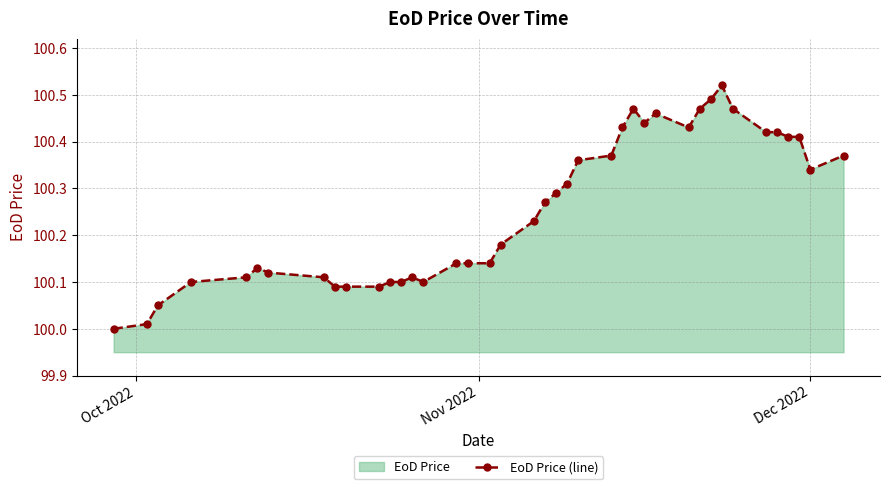

How many categories are shown in the chart?

40